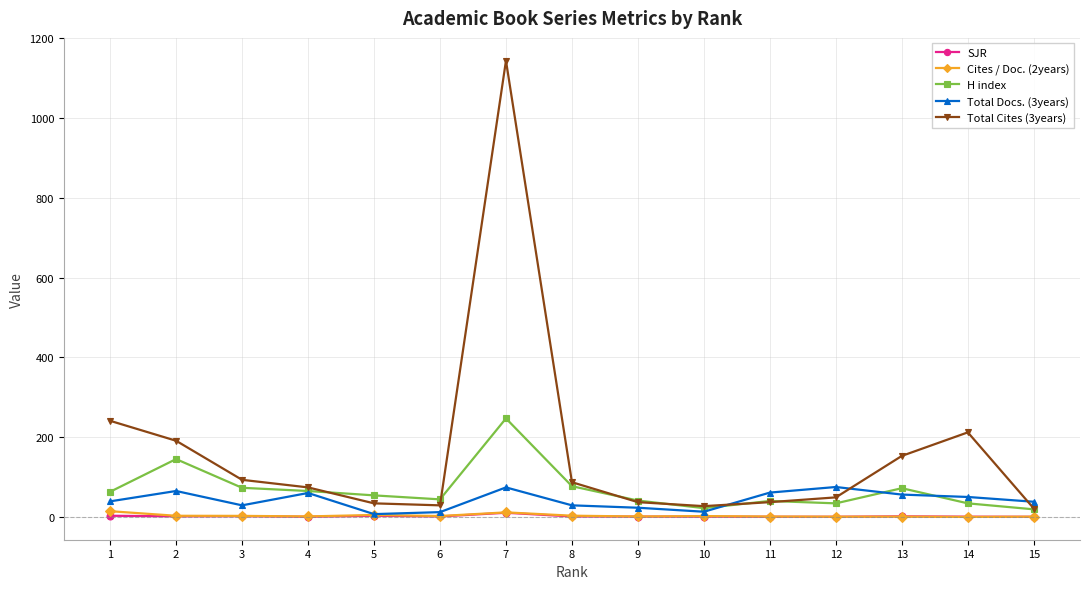

The Total Cites (3years) series shows 41.3 at 2. True or false?

False